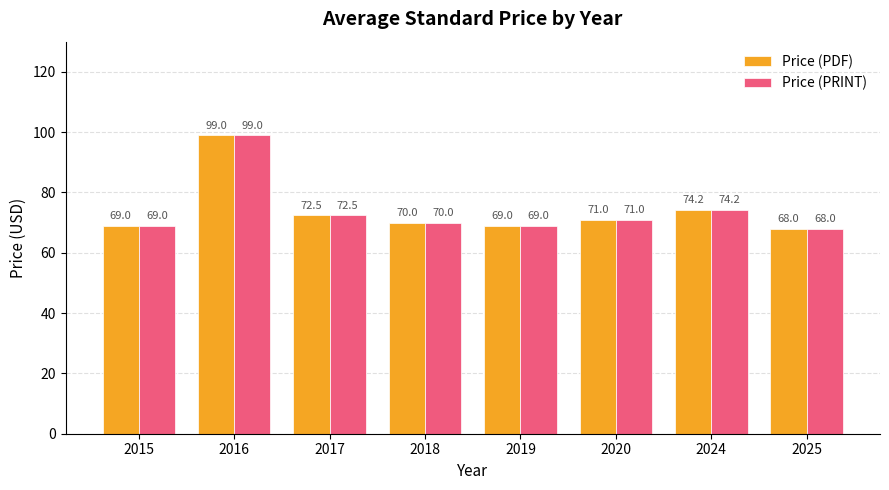

Which category has the highest value across all series?

2016